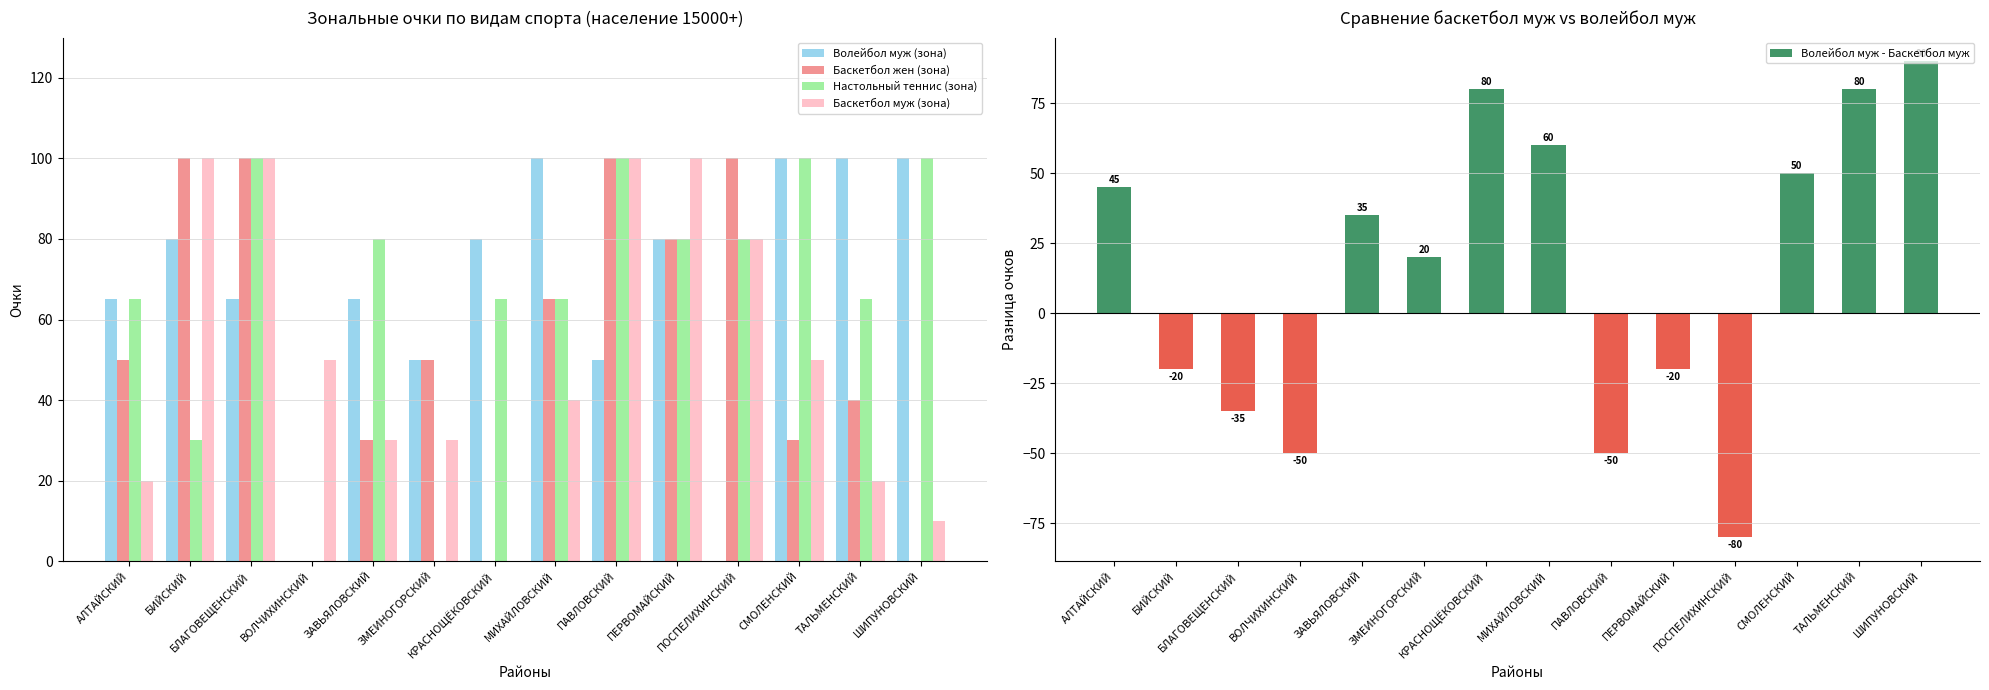

Reading right to left, list all the values displayed in this chart.

Волейбол муж (зона): ШИПУНОВСКИЙ=100	ТАЛЬМЕНСКИЙ=100	СМОЛЕНСКИЙ=100	ПОСПЕЛИХИНСКИЙ=0	ПЕРВОМАЙСКИЙ=80	ПАВЛОВСКИЙ=50	МИХАЙЛОВСКИЙ=100	КРАСНОЩЁКОВСКИЙ=80	ЗМЕИНОГОРСКИЙ=50	ЗАВЬЯЛОВСКИЙ=65	ВОЛЧИХИНСКИЙ=0	БЛАГОВЕЩЕНСКИЙ=65	БИЙСКИЙ=80	АЛТАЙСКИЙ=65
Баскетбол жен (зона): ШИПУНОВСКИЙ=0	ТАЛЬМЕНСКИЙ=40	СМОЛЕНСКИЙ=30	ПОСПЕЛИХИНСКИЙ=100	ПЕРВОМАЙСКИЙ=80	ПАВЛОВСКИЙ=100	МИХАЙЛОВСКИЙ=65	КРАСНОЩЁКОВСКИЙ=0	ЗМЕИНОГОРСКИЙ=50	ЗАВЬЯЛОВСКИЙ=30	ВОЛЧИХИНСКИЙ=0	БЛАГОВЕЩЕНСКИЙ=100	БИЙСКИЙ=100	АЛТАЙСКИЙ=50
Настольный теннис (зона): ШИПУНОВСКИЙ=100	ТАЛЬМЕНСКИЙ=65	СМОЛЕНСКИЙ=100	ПОСПЕЛИХИНСКИЙ=80	ПЕРВОМАЙСКИЙ=80	ПАВЛОВСКИЙ=100	МИХАЙЛОВСКИЙ=65	КРАСНОЩЁКОВСКИЙ=65	ЗМЕИНОГОРСКИЙ=0	ЗАВЬЯЛОВСКИЙ=80	ВОЛЧИХИНСКИЙ=0	БЛАГОВЕЩЕНСКИЙ=100	БИЙСКИЙ=30	АЛТАЙСКИЙ=65
Баскетбол муж (зона): ШИПУНОВСКИЙ=10	ТАЛЬМЕНСКИЙ=20	СМОЛЕНСКИЙ=50	ПОСПЕЛИХИНСКИЙ=80	ПЕРВОМАЙСКИЙ=100	ПАВЛОВСКИЙ=100	МИХАЙЛОВСКИЙ=40	КРАСНОЩЁКОВСКИЙ=0	ЗМЕИНОГОРСКИЙ=30	ЗАВЬЯЛОВСКИЙ=30	ВОЛЧИХИНСКИЙ=50	БЛАГОВЕЩЕНСКИЙ=100	БИЙСКИЙ=100	АЛТАЙСКИЙ=20
Волейбол муж - Баскетбол муж: ШИПУНОВСКИЙ=90	ТАЛЬМЕНСКИЙ=80	СМОЛЕНСКИЙ=50	ПОСПЕЛИХИНСКИЙ=-80	ПЕРВОМАЙСКИЙ=-20	ПАВЛОВСКИЙ=-50	МИХАЙЛОВСКИЙ=60	КРАСНОЩЁКОВСКИЙ=80	ЗМЕИНОГОРСКИЙ=20	ЗАВЬЯЛОВСКИЙ=35	ВОЛЧИХИНСКИЙ=-50	БЛАГОВЕЩЕНСКИЙ=-35	БИЙСКИЙ=-20	АЛТАЙСКИЙ=45